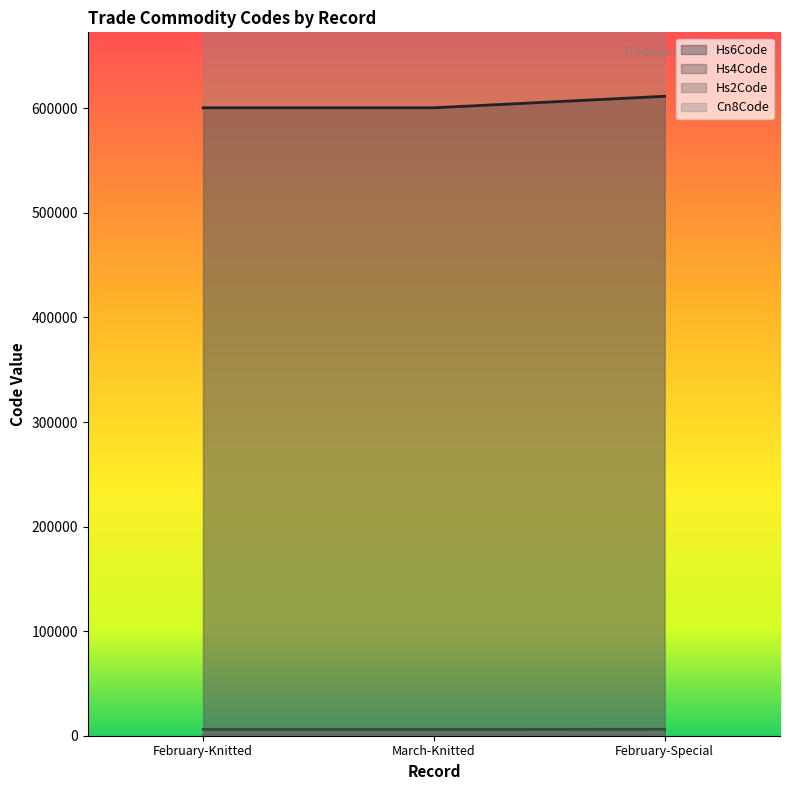

What is the maximum value for Cn8Code?

61149000